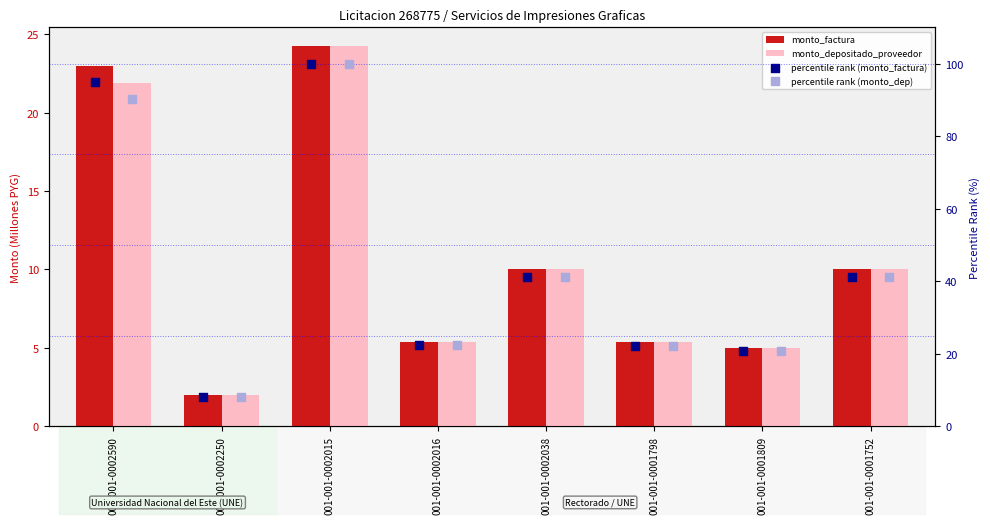

Which series has the widest spread of Y values?

percentile rank (monto_dep)